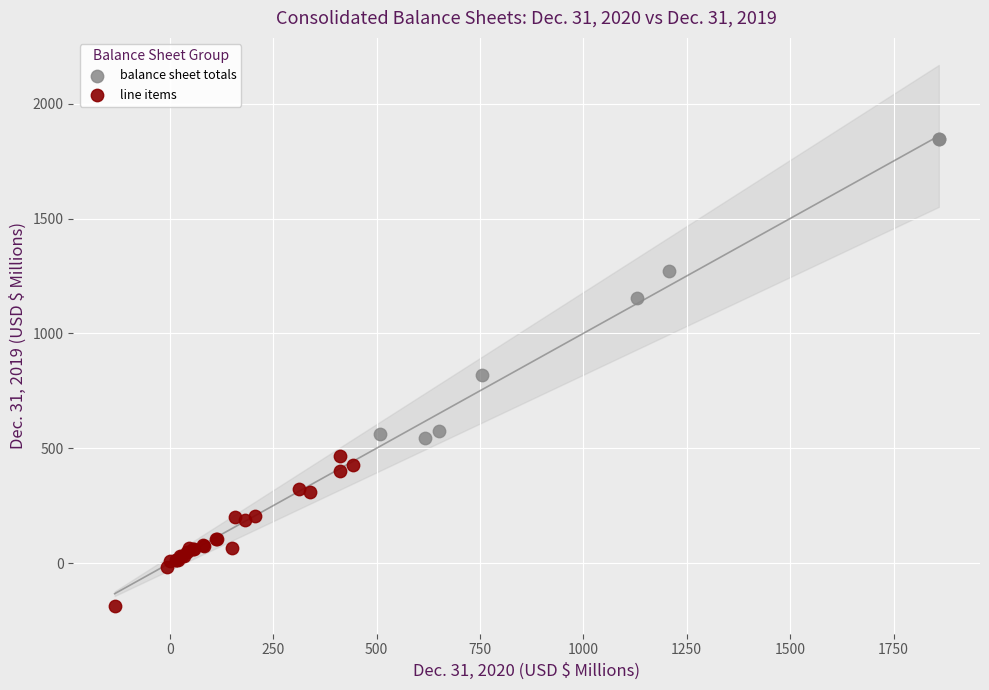

What are all the series names shown in the legend?

balance sheet totals, line items